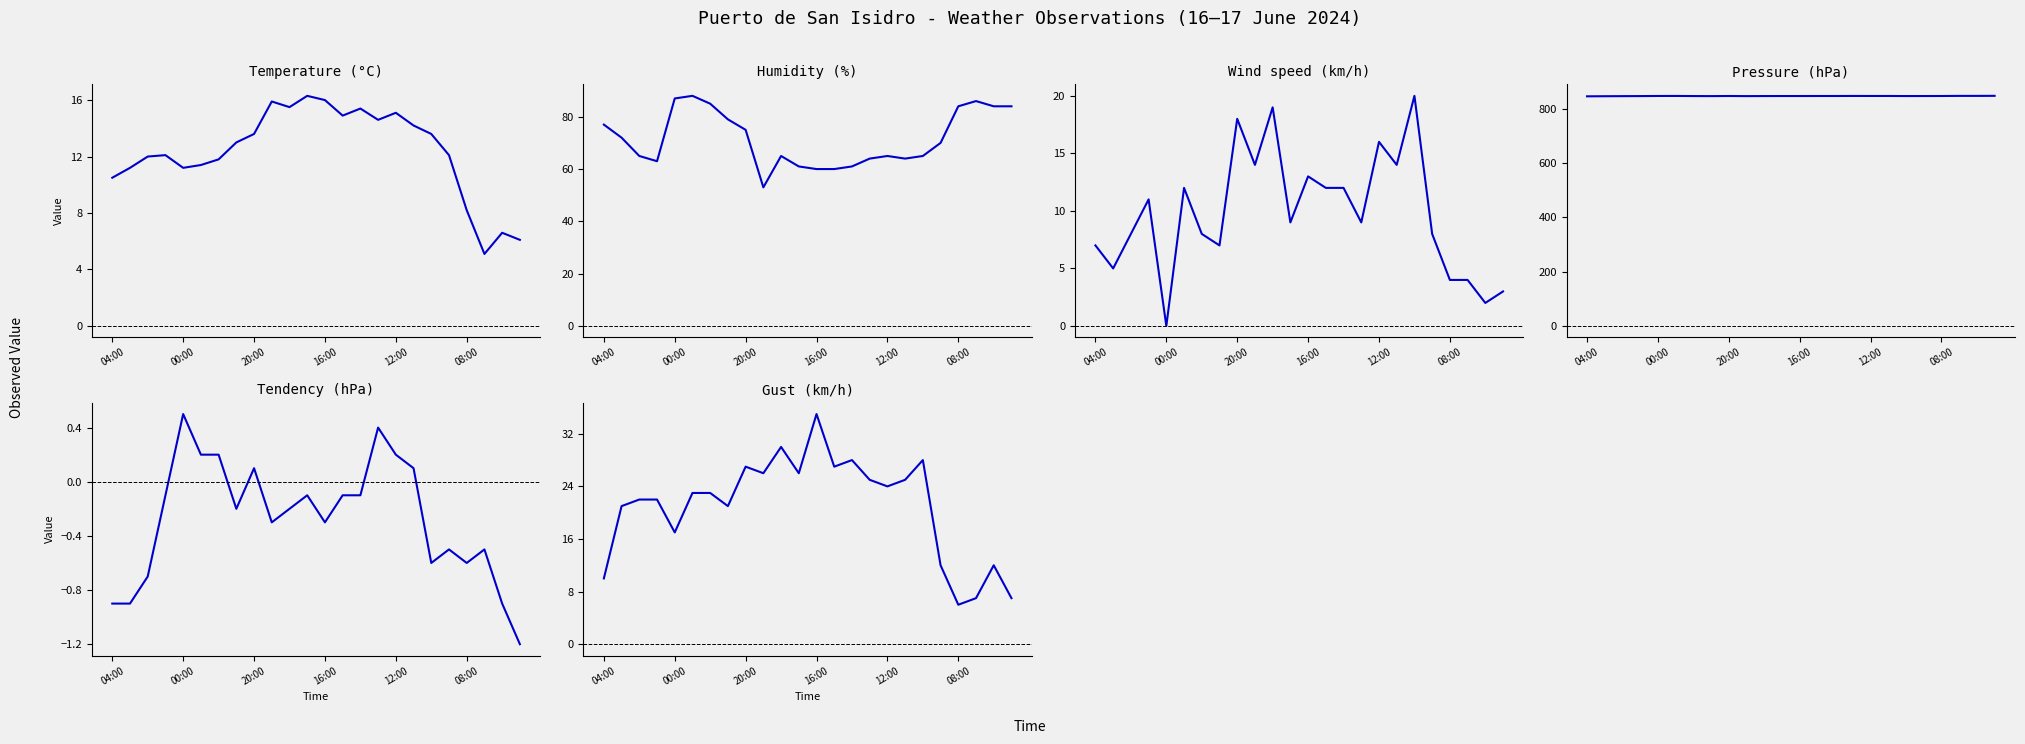

How many data points does each series have?

24